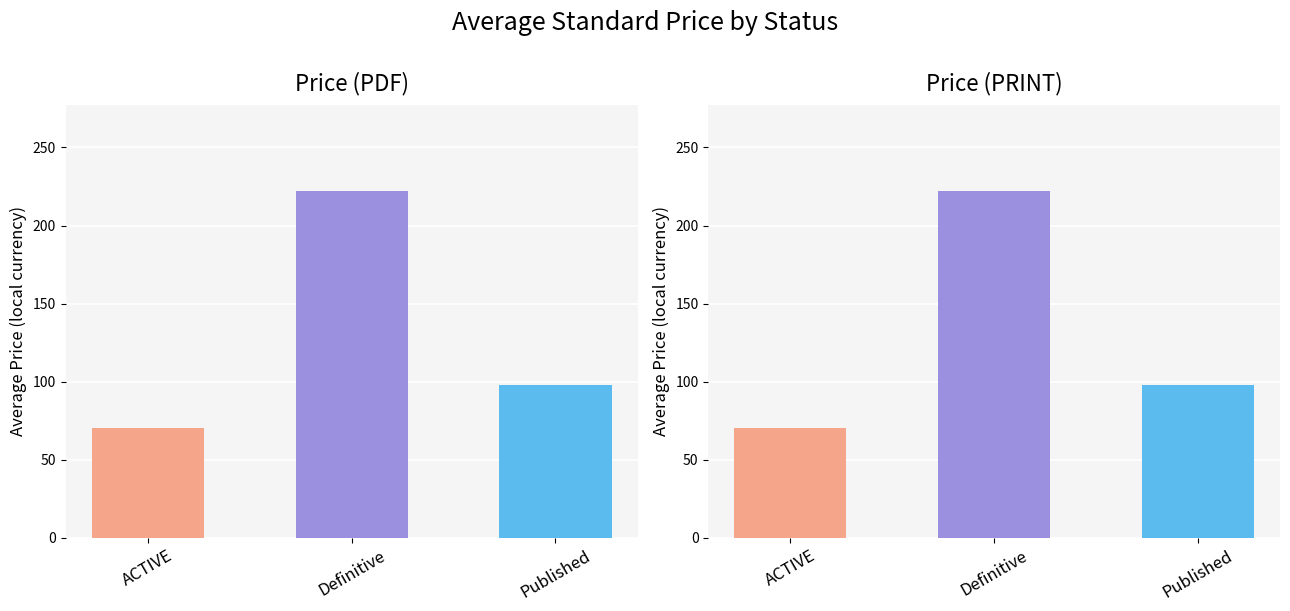

Reading left to right, what are all the values shown in this chart?

Avg Price PDF: ACTIVE=70.1	Definitive=222.0	Published=98.0
Avg Price PRINT: ACTIVE=70.1	Definitive=222.0	Published=98.0